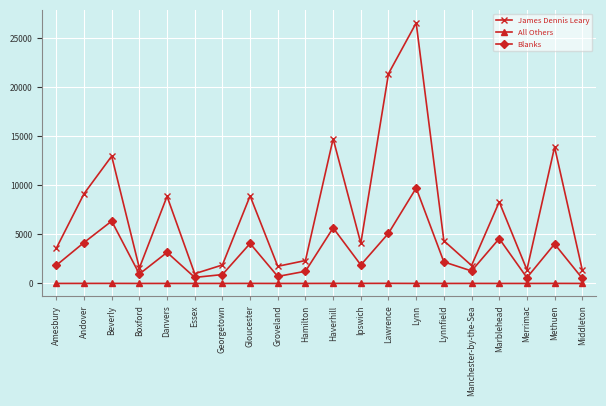

True or false: Blanks and All Others cross at least once.

False